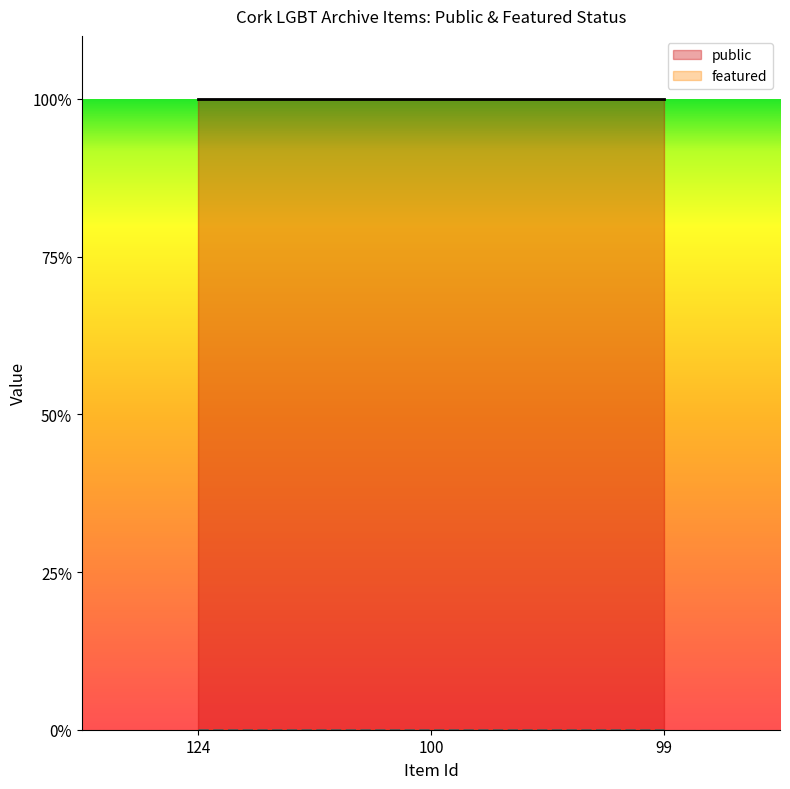

What is the value of the public point at the 3rd from the left?

1